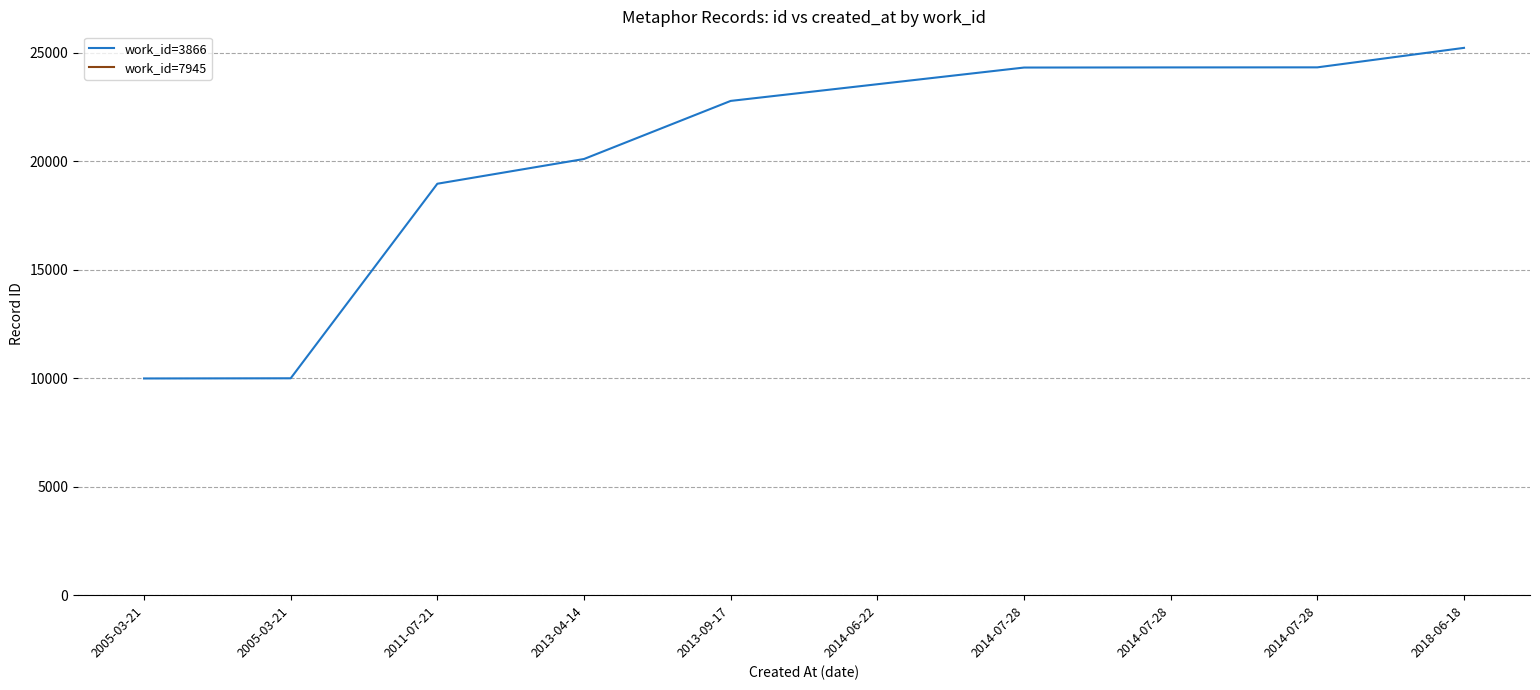

Where does the data first go above 22773?

2014-07-28